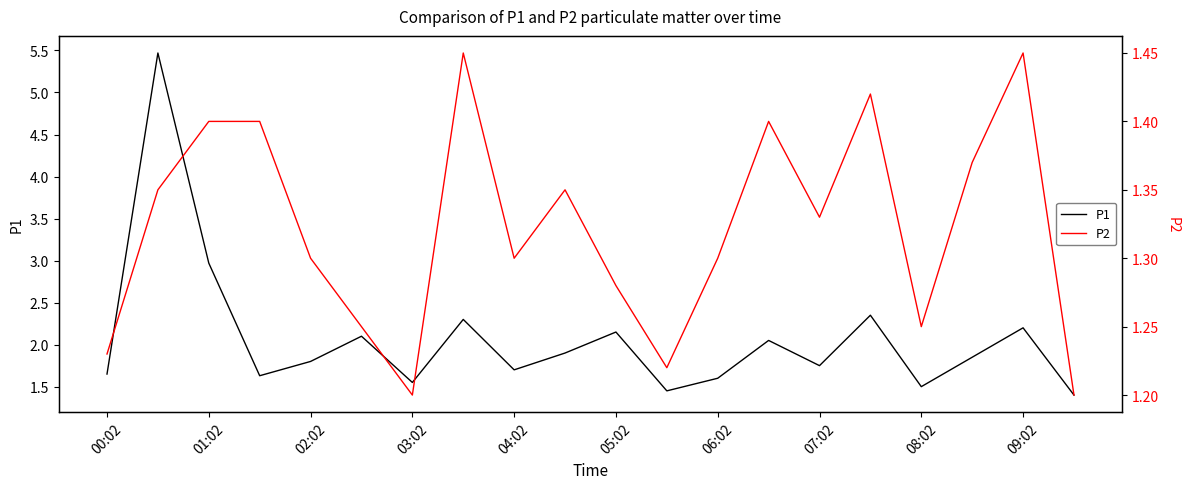

The value of P1 at 09:02 is 3.9. True or false?

False